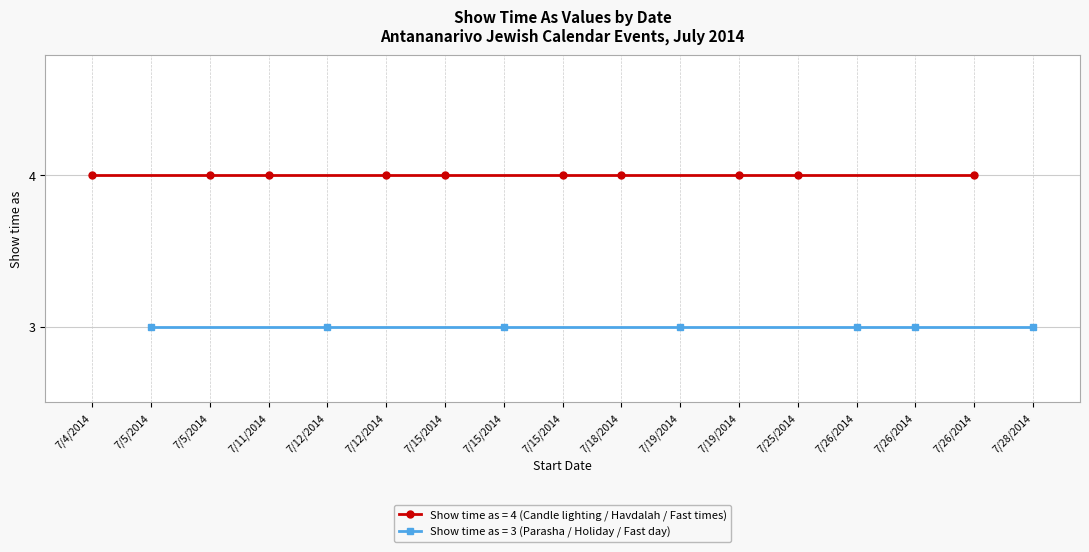

Where is Show time as (Parasha / Holiday / Fast) nearest to the value 3?

7/4/2014